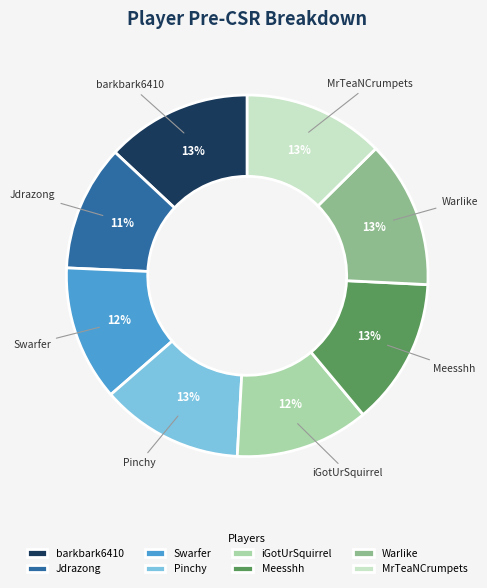

Is Swarfer the majority of the pie?

No